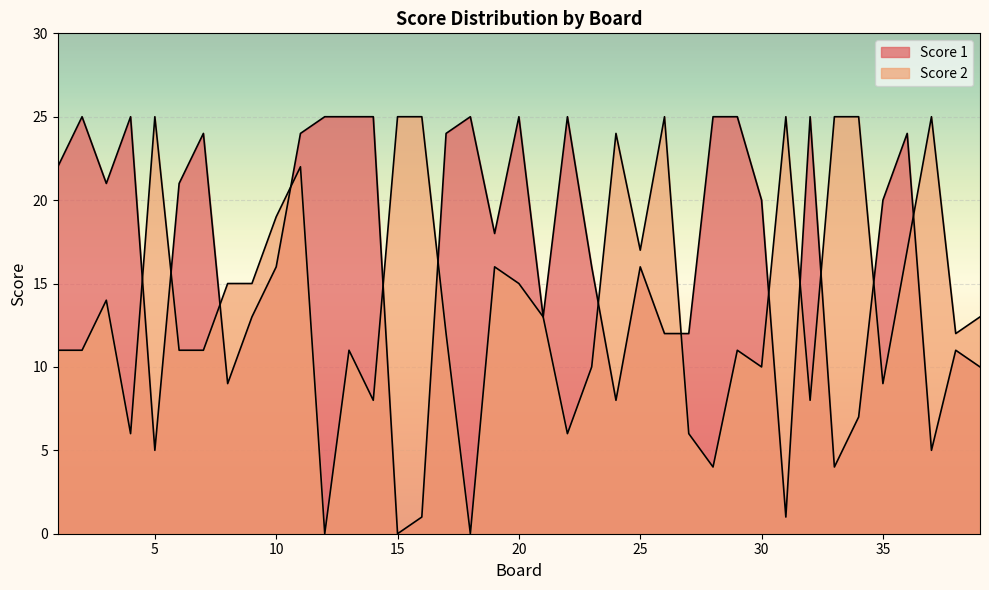

Read the Score 2 value at 3, to the nearest 10.

10